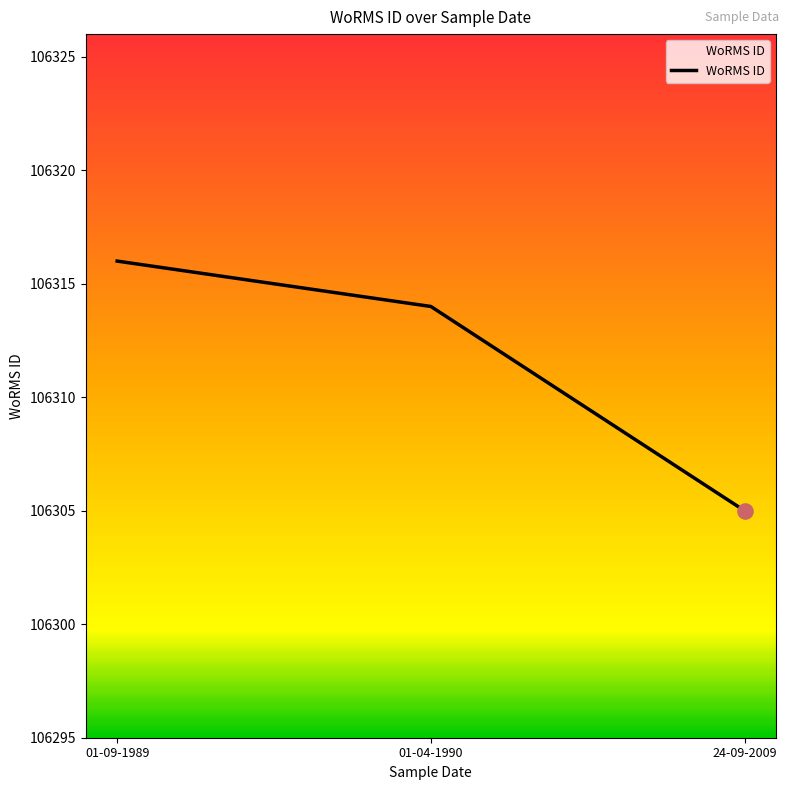

Approximately how many times larger is the value at 24-09-2009 compared to 01-09-1989?

1.0